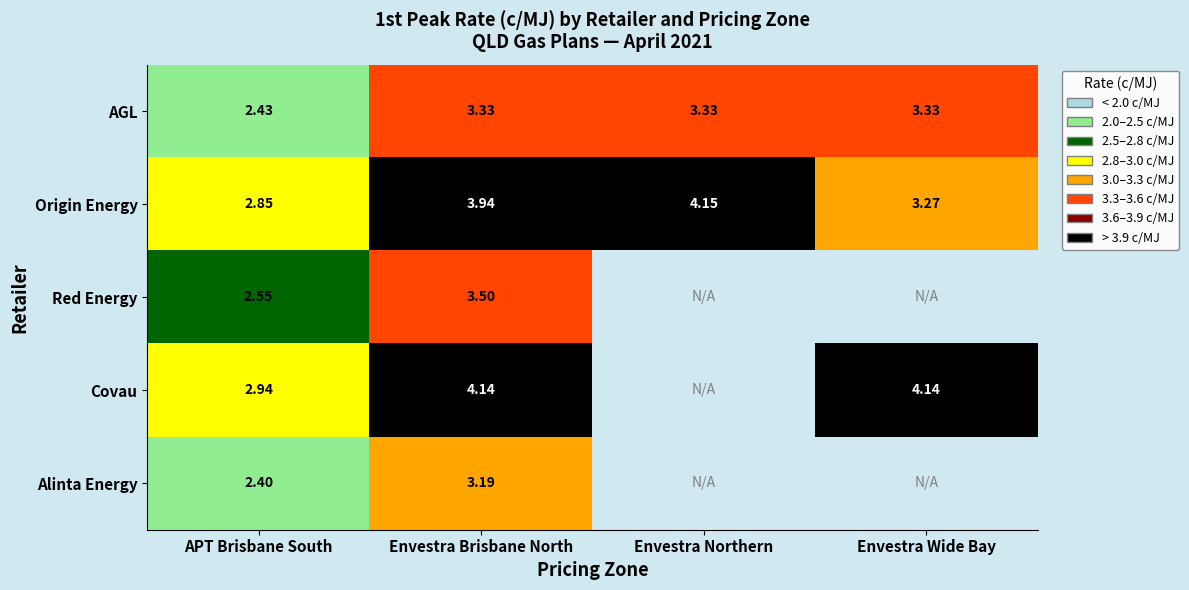

At how many categories does at least one series exceed 3?

3